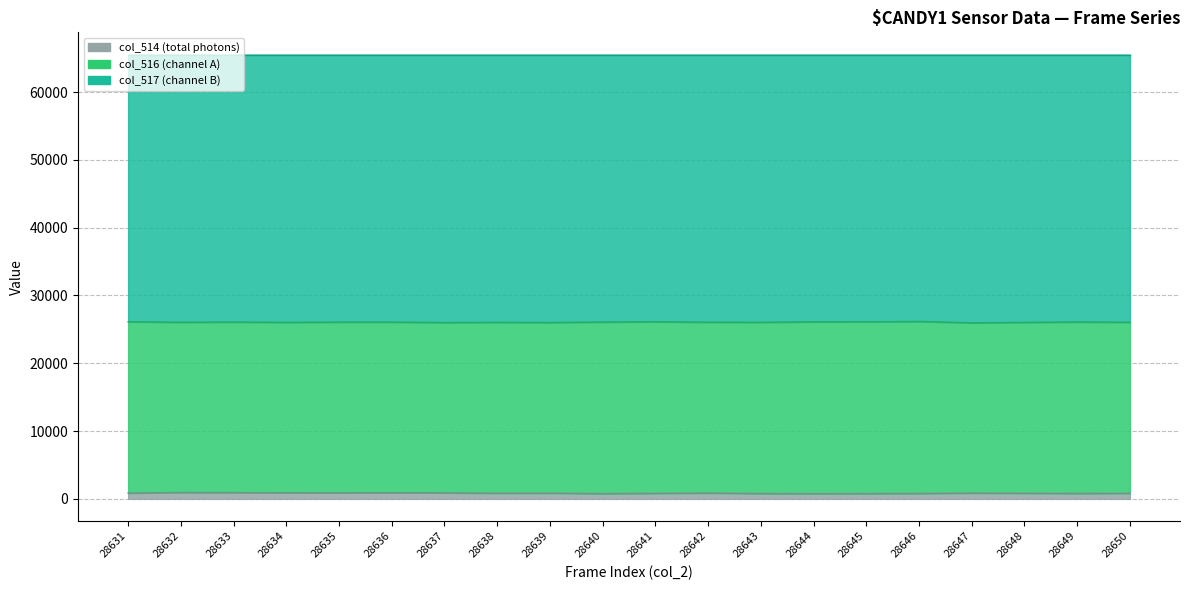

Where is col_517 nearest to the value 26067?

28635